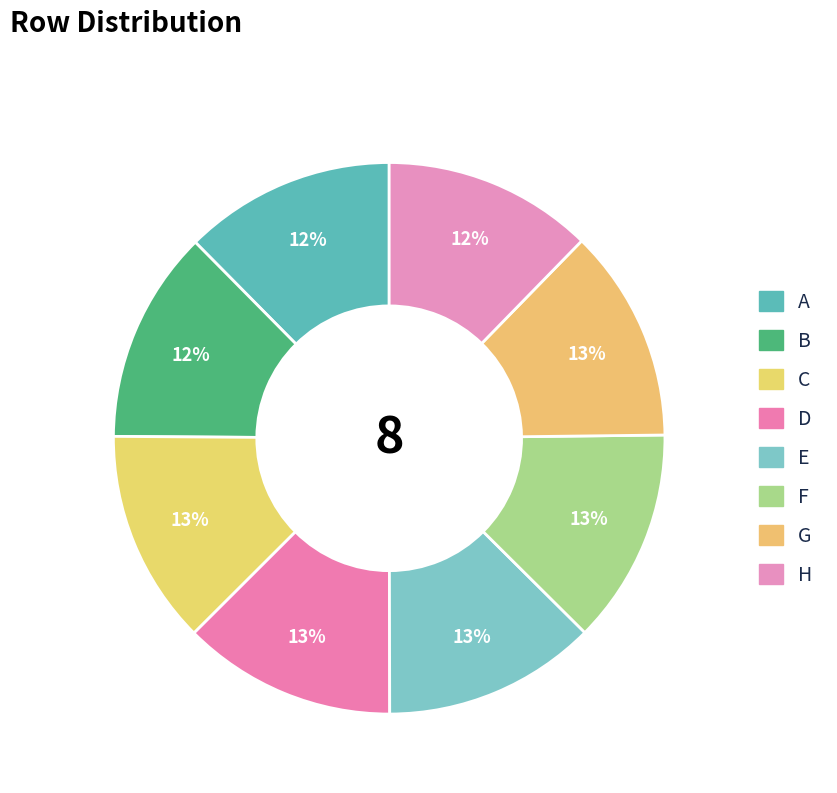

Is it true that D is 21% of the pie?

False